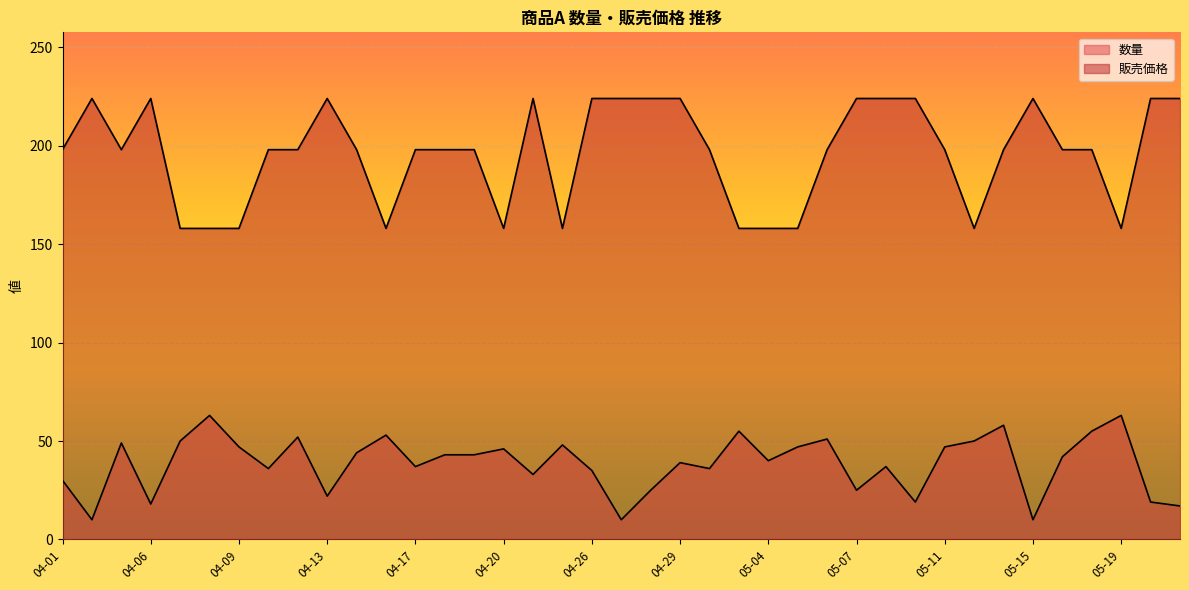

Reading right to left, list all the values displayed in this chart.

数量: 05-21=17	05-20=19	05-19=63	05-18=55	05-16=42	05-15=10	05-14=58	05-13=50	05-11=47	05-09=19	05-08=37	05-07=25	05-06=51	05-05=47	05-04=40	05-03=55	05-02=36	04-29=39	04-28=25	04-27=10	04-26=35	04-22=48	04-21=33	04-20=46	04-19=43	04-18=43	04-17=37	04-16=53	04-14=44	04-13=22	04-12=52	04-11=36	04-09=47	04-08=63	04-07=50	04-06=18	04-05=49	04-02=10	04-01=30
販売価格: 05-21=224	05-20=224	05-19=158	05-18=198	05-16=198	05-15=224	05-14=198	05-13=158	05-11=198	05-09=224	05-08=224	05-07=224	05-06=198	05-05=158	05-04=158	05-03=158	05-02=198	04-29=224	04-28=224	04-27=224	04-26=224	04-22=158	04-21=224	04-20=158	04-19=198	04-18=198	04-17=198	04-16=158	04-14=198	04-13=224	04-12=198	04-11=198	04-09=158	04-08=158	04-07=158	04-06=224	04-05=198	04-02=224	04-01=198